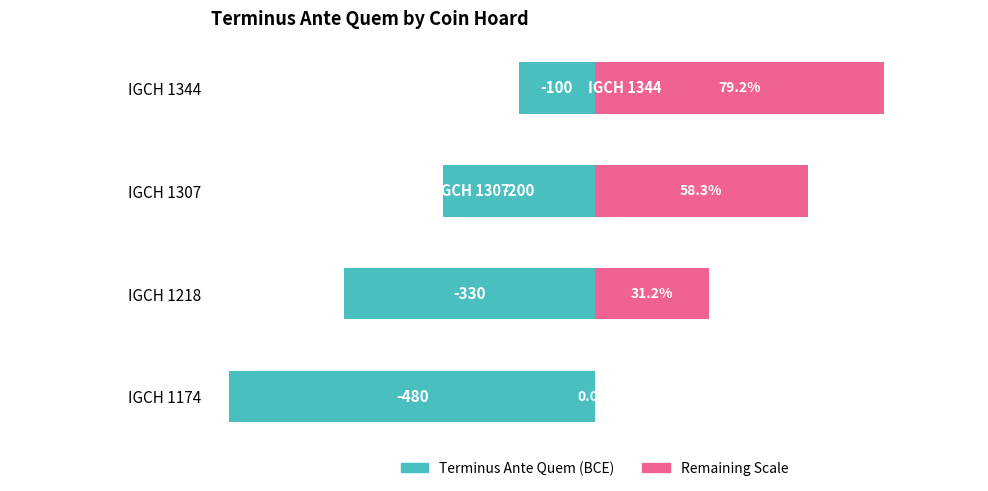

How many bars are there in each group?

2